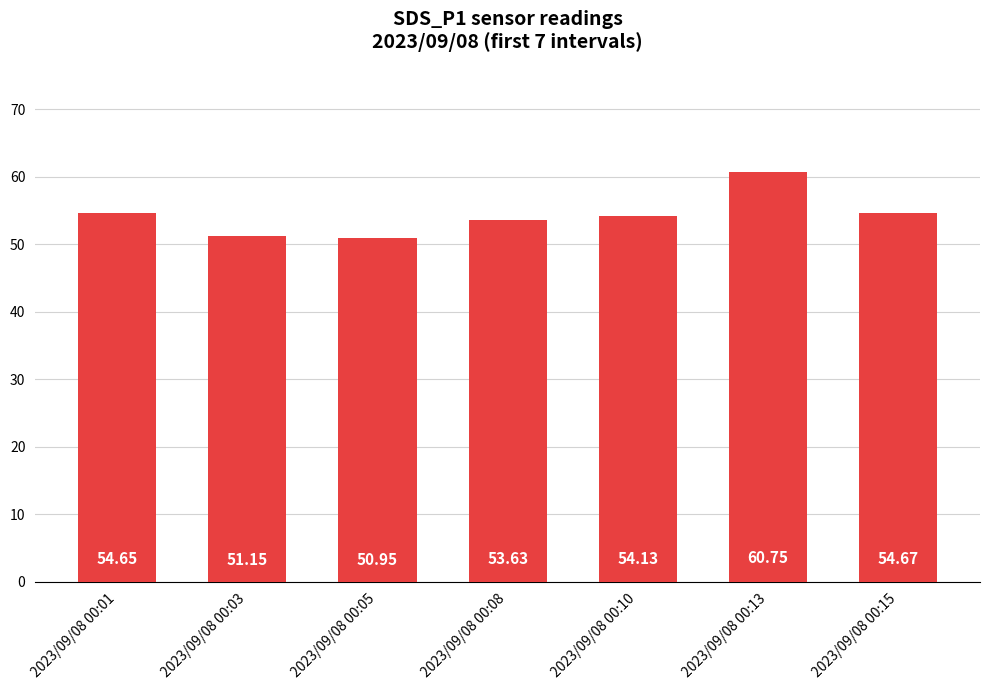

List the labels in order of value, largest first.

2023/09/08 00:13, 2023/09/08 00:15, 2023/09/08 00:01, 2023/09/08 00:10, 2023/09/08 00:08, 2023/09/08 00:03, 2023/09/08 00:05